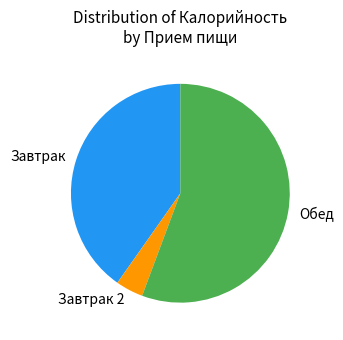

Is it true that Завтрак 2 is 4% of the pie?

True